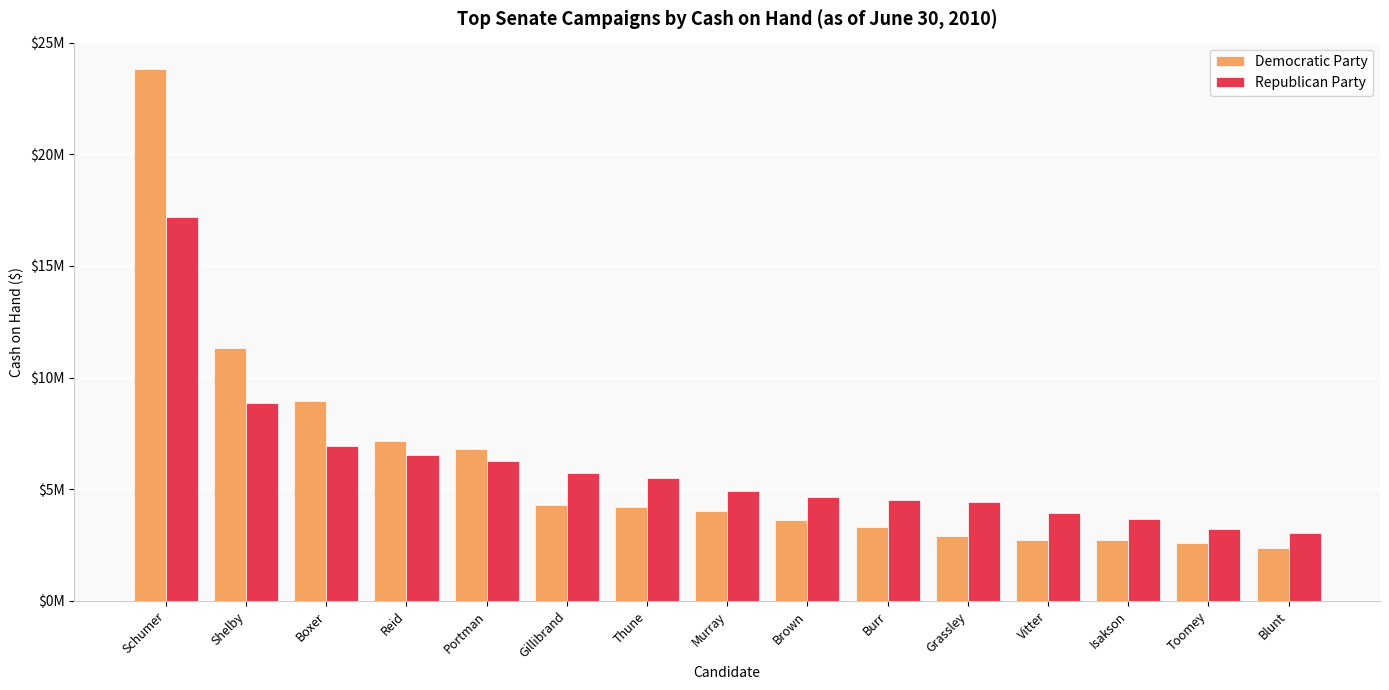

Where is Republican Party nearest to the value 10112186?

Shelby